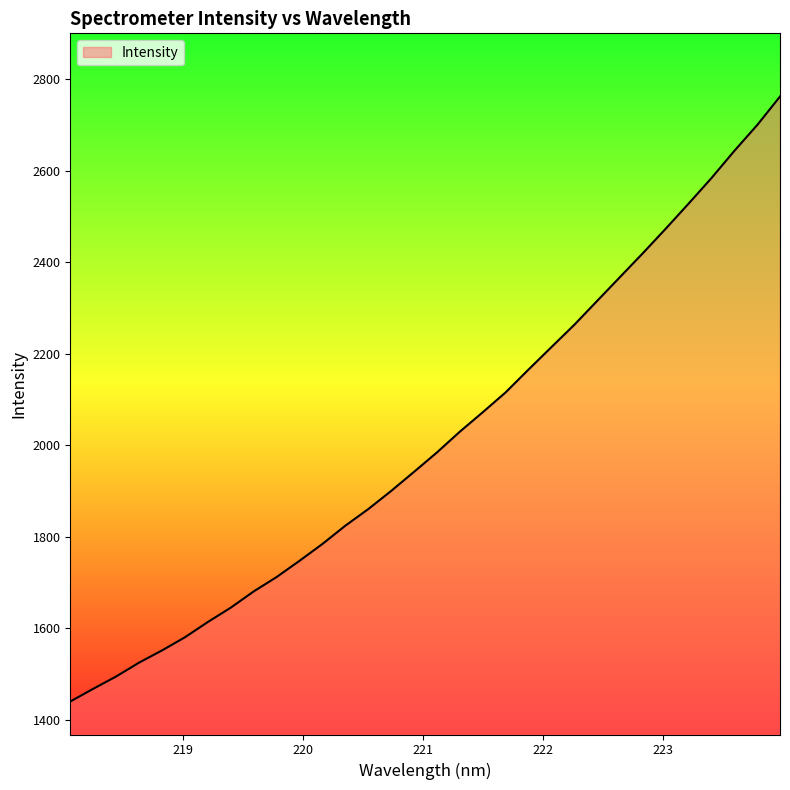

What is the maximum value shown in the chart?

2761.6